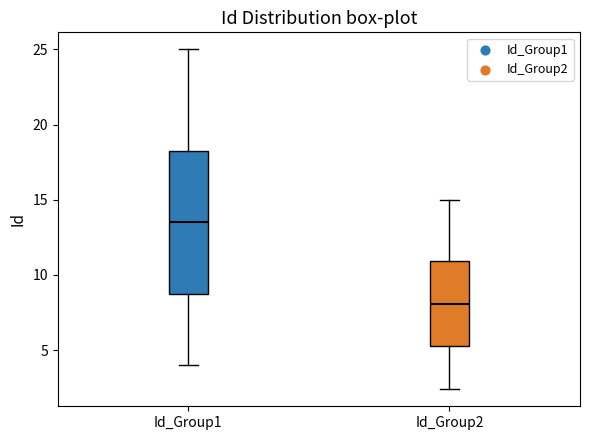

Where does the median line of the box for Id_Group2 sit on the y-axis? The values are not printed on the chart, so give them approximately, as read against the axis.

8.0